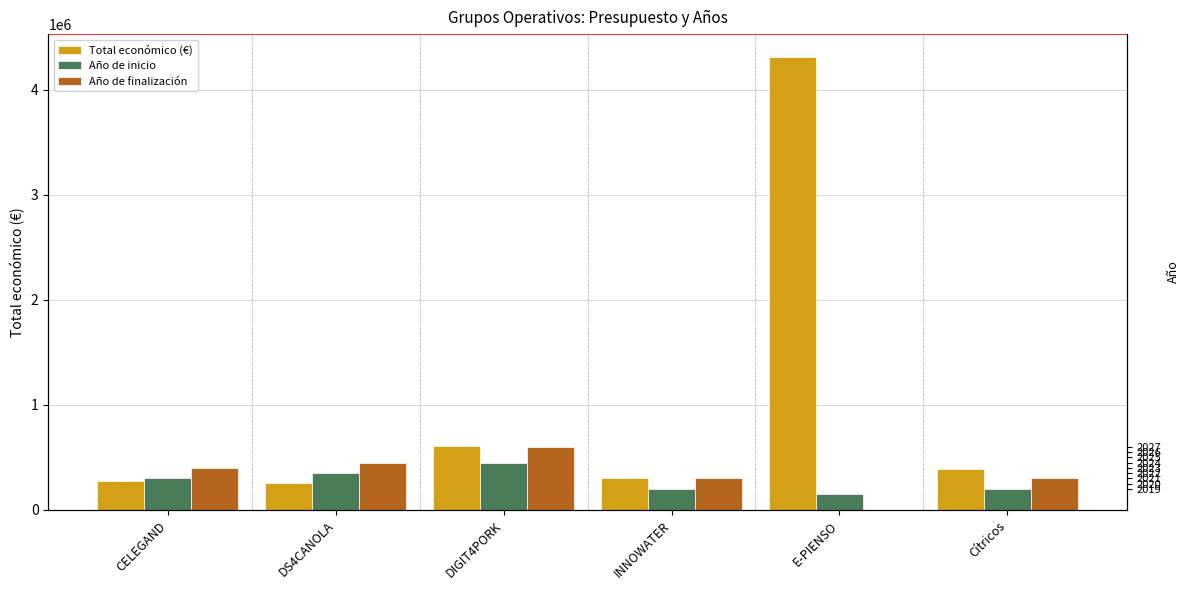

What is the sum of all Año de finalización values?

2050000